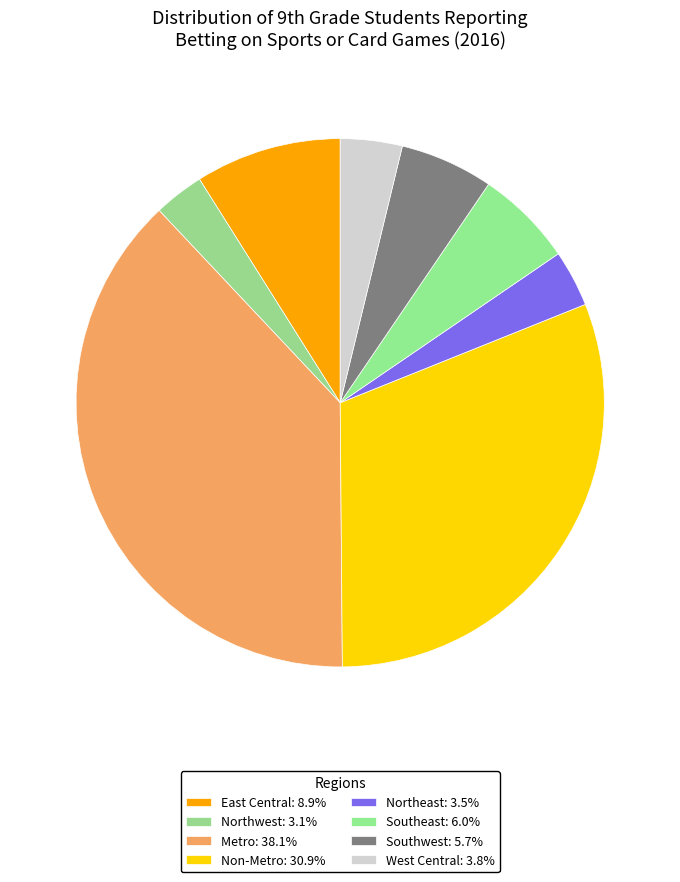

Which slice is the smallest?

Northwest